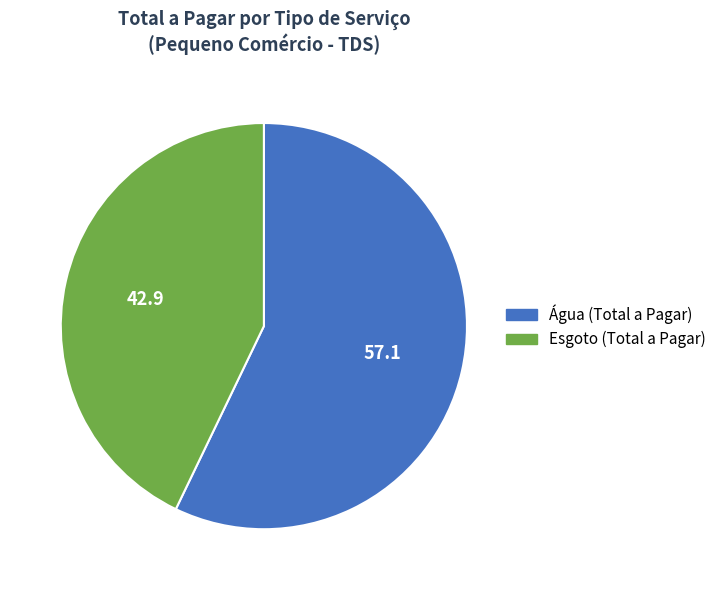

True or false: Água (Total a Pagar) accounts for 65% of the total.

False